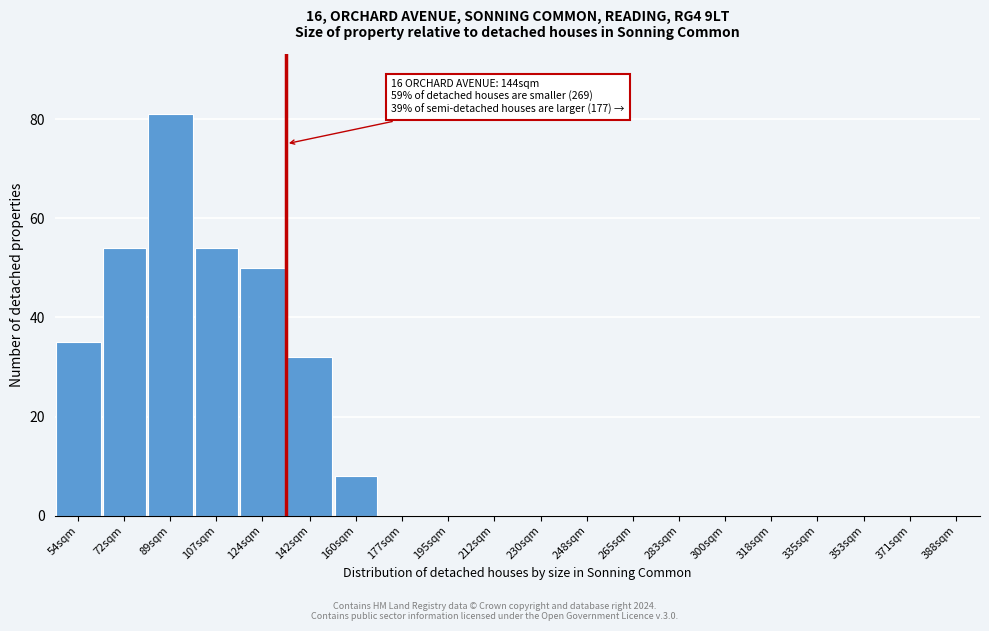

Reading right to left, what are all the values shown in this chart?

388sqm=0	371sqm=0	353sqm=0	335sqm=0	318sqm=0	300sqm=0	283sqm=0	265sqm=0	248sqm=0	230sqm=0	212sqm=0	195sqm=0	177sqm=0	160sqm=8	142sqm=32	124sqm=50	107sqm=54	89sqm=81	72sqm=54	54sqm=35